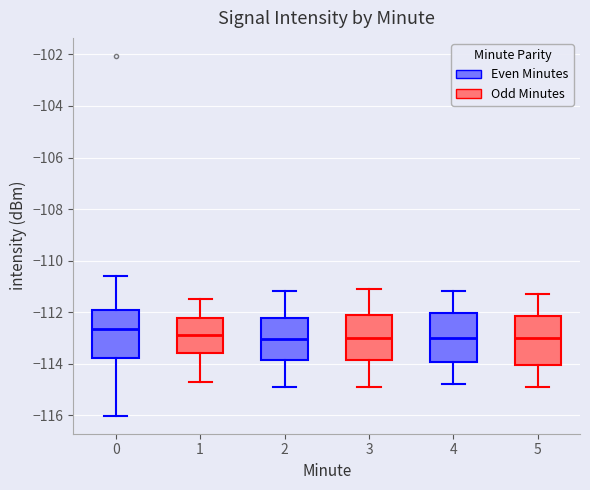

Reading left to right, read every box against the y-axis: the position of its median line, the range the box covers, and the ends of its whiskers. The values are not printed on the chart, so give them approximately, as read against the axis.

0: median -112.6, box -113.8 to -112.0, whiskers -116.0 to -110.6
1: median -113.0, box -113.6 to -112.2, whiskers -114.6 to -111.4
2: median -113.0, box -113.8 to -112.2, whiskers -114.8 to -111.2
3: median -113.0, box -113.8 to -112.0, whiskers -114.8 to -111.0
4: median -113.0, box -114.0 to -112.0, whiskers -114.8 to -111.2
5: median -113.0, box -114.0 to -112.2, whiskers -114.8 to -111.2